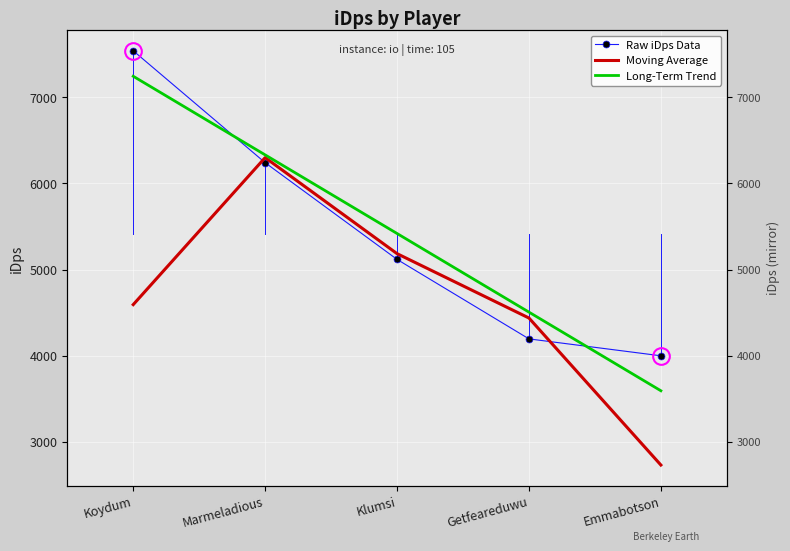

At which category does the chart reach its peak across all series?

Koydum